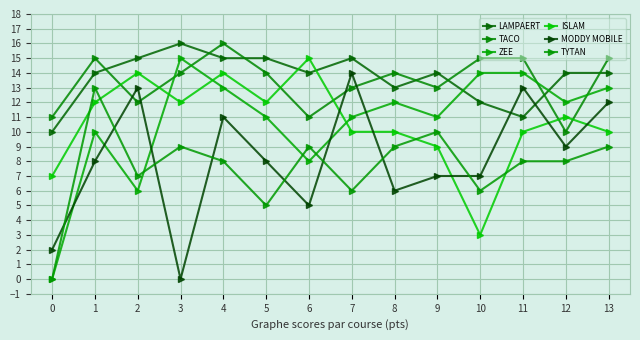

What is the spread (max minus min) of values at 4?

8